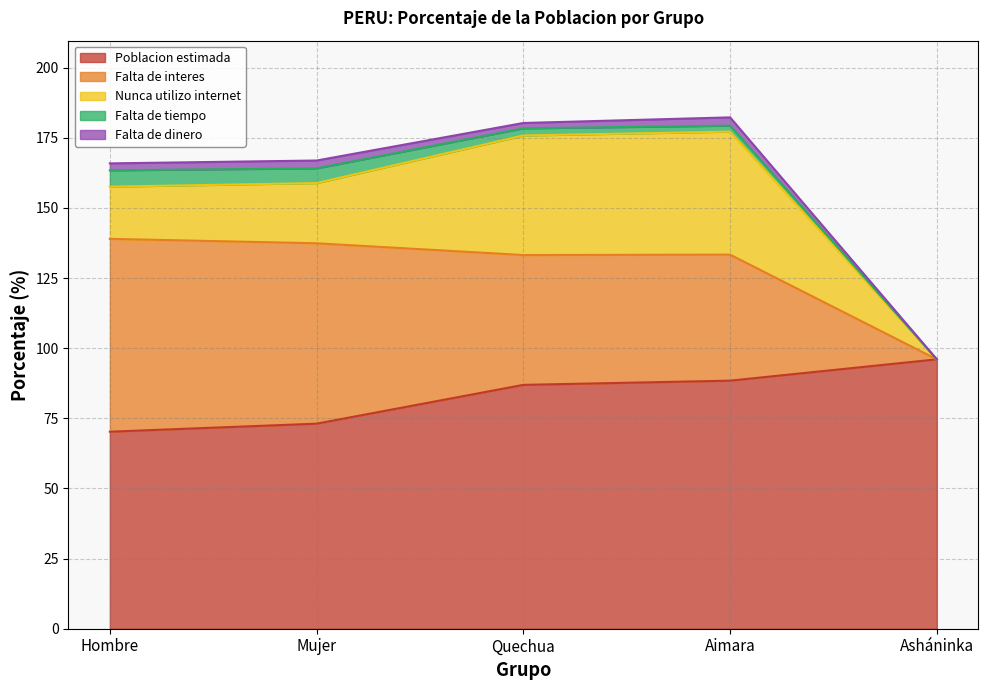

What is the value of the Falta de dinero point at the 4th from the left?

3.0